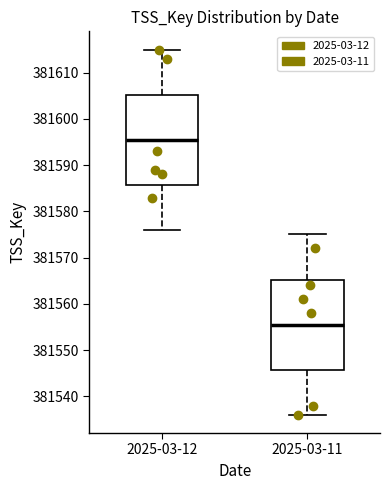

Reading left to right, transcribe this box plot: for each box, give where its median line is, the range the box spans, and where its two whiskers end, as read against the y-axis. The values are not printed on the chart, so give them approximately, as read against the axis.

2025-03-12: median 381596, box 381586 to 381605, whiskers 381576 to 381615
2025-03-11: median 381556, box 381546 to 381565, whiskers 381536 to 381575